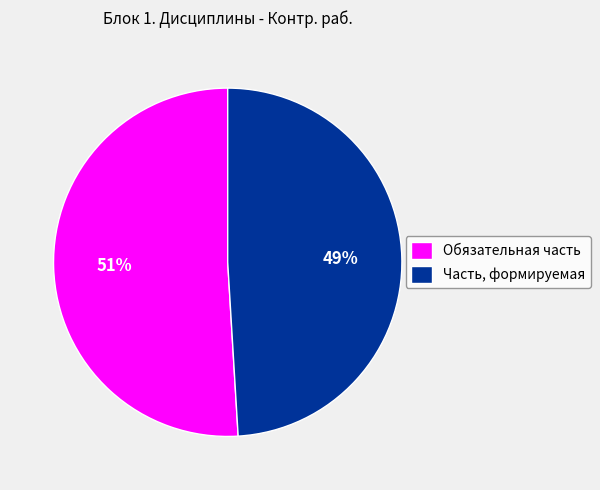

To the nearest percent, what is the difference between the Обязательная часть and Часть, формируемая slice percentages?

2%